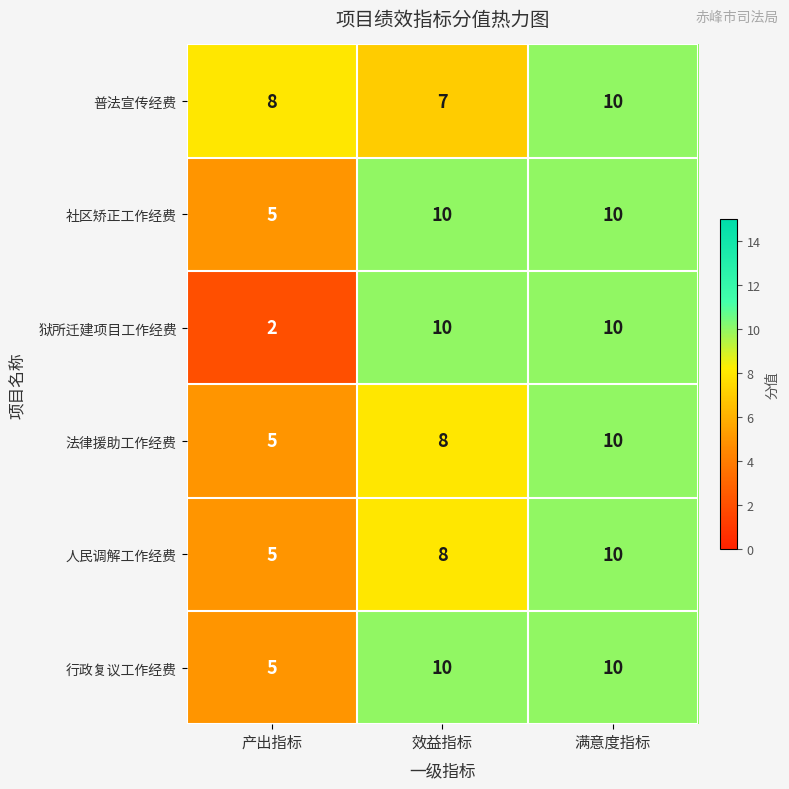

What is the average value of the 狱所迁建项目工作经费 series?

7